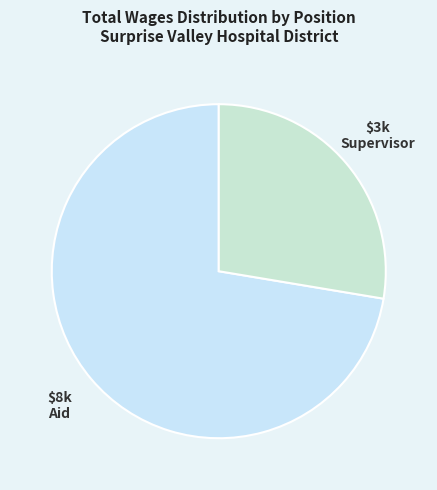

How much of the chart is everything except Supervisor?

72.4%